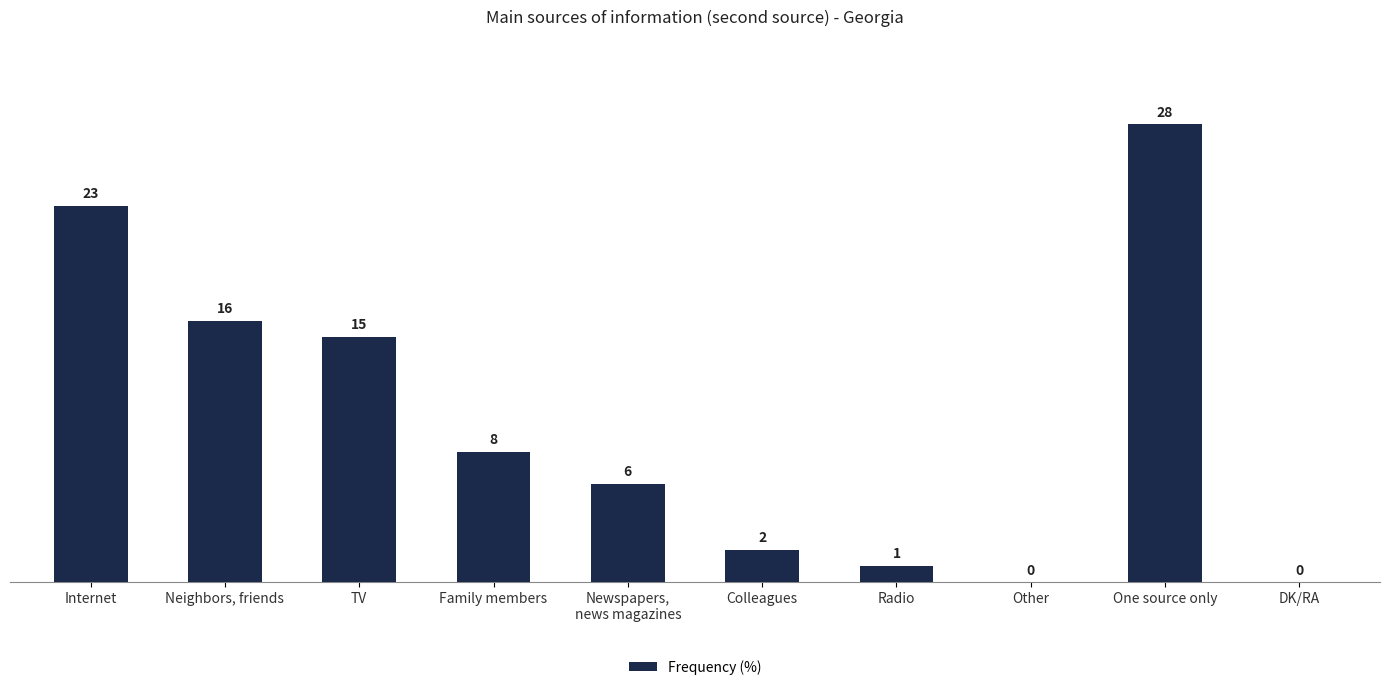

The chart shows a value of 8 at Family members. True or false?

True